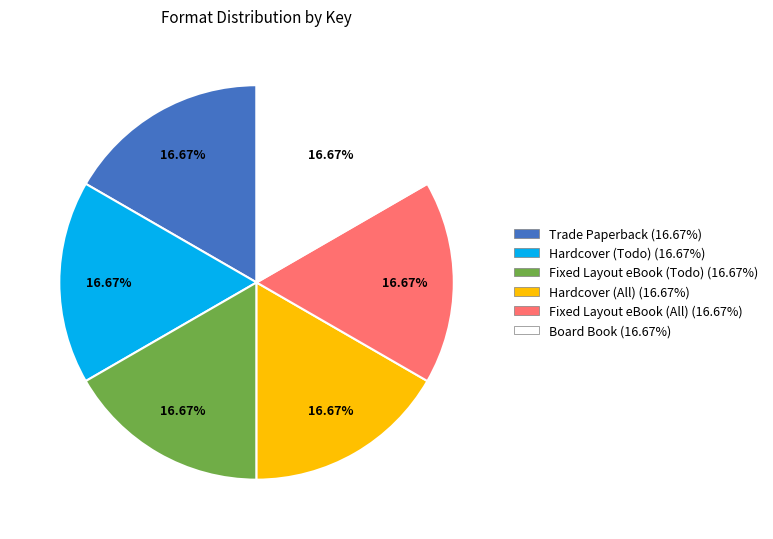

To the nearest percent, what is the difference between the Fixed Layout eBook (All) and Hardcover (Todo) slice percentages?

0%